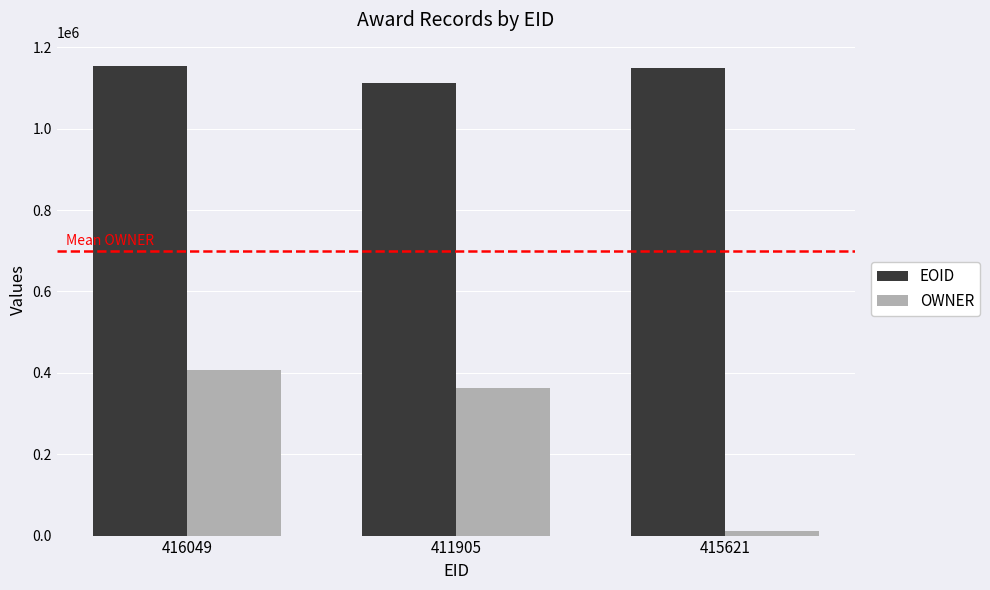

How many bars are there in each group?

2